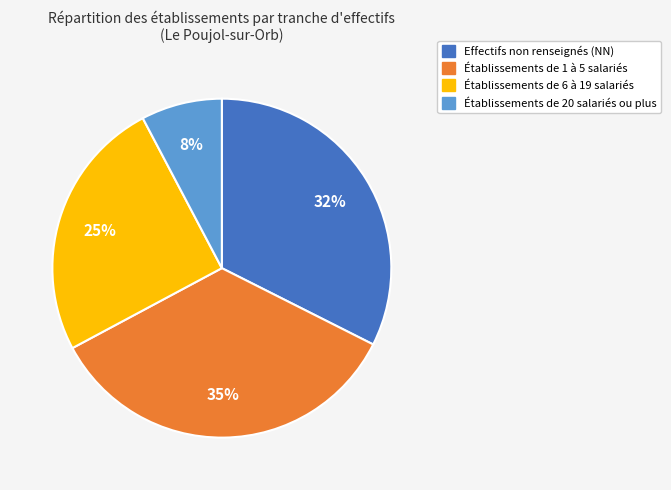

What is the ratio of the value at Établissements de 1 à 5 salariés to the value at Établissements de 6 à 19 salariés?

1.4